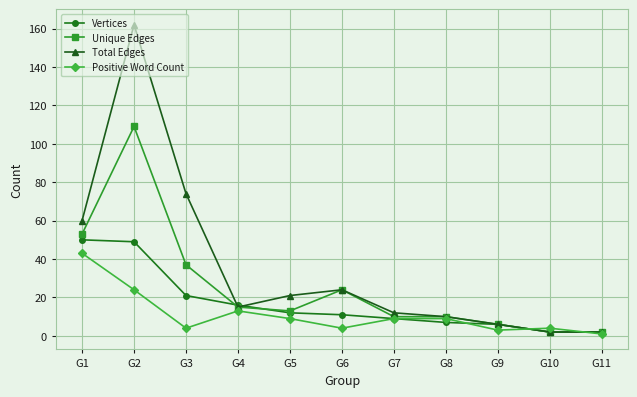

True or false: Vertices has more than 2 points higher than both neighbors.

False